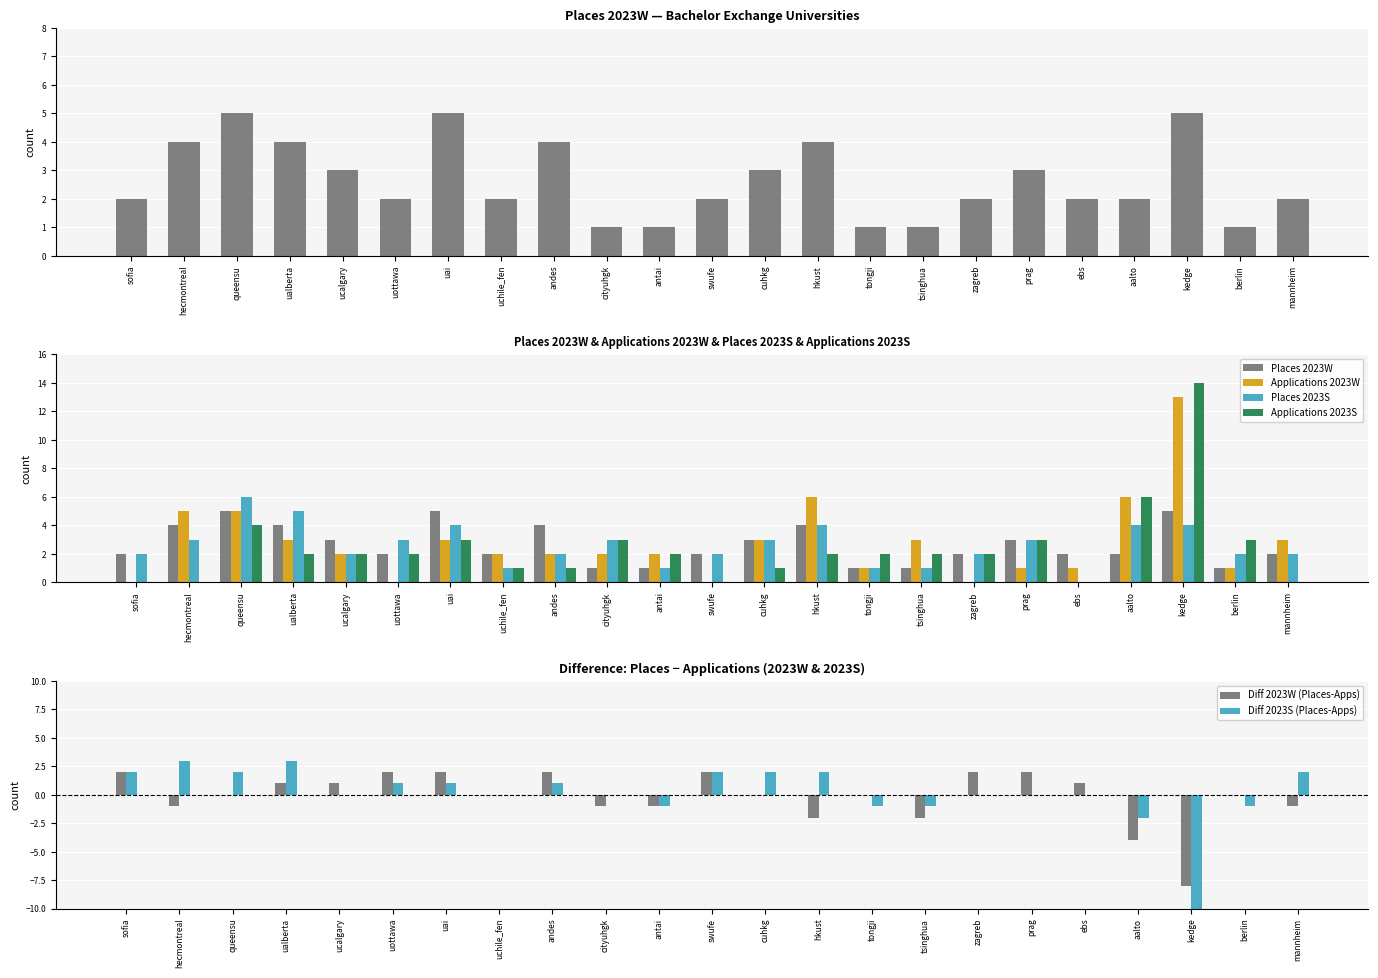

Reading right to left, list all the values displayed in this chart.

Places 2023W: mannheim=2	berlin=1	kedge=5	aalto=2	ebs=2	prag=3	zagreb=2	tsinghua=1	tongji=1	hkust=4	cuhkg=3	swufe=2	antai=1	cityuhgk=1	andes=4	uchile_fen=2	uai=5	uottawa=2	ucalgary=3	ualberta=4	queensu=5	hecmontreal=4	sofia=2
Applications 2023W: mannheim=3	berlin=1	kedge=13	aalto=6	ebs=1	prag=1	zagreb=0	tsinghua=3	tongji=1	hkust=6	cuhkg=3	swufe=0	antai=2	cityuhgk=2	andes=2	uchile_fen=2	uai=3	uottawa=0	ucalgary=2	ualberta=3	queensu=5	hecmontreal=5	sofia=0
Places 2023S: mannheim=2	berlin=2	kedge=4	aalto=4	ebs=0	prag=3	zagreb=2	tsinghua=1	tongji=1	hkust=4	cuhkg=3	swufe=2	antai=1	cityuhgk=3	andes=2	uchile_fen=1	uai=4	uottawa=3	ucalgary=2	ualberta=5	queensu=6	hecmontreal=3	sofia=2
Applications 2023S: mannheim=0	berlin=3	kedge=14	aalto=6	ebs=0	prag=3	zagreb=2	tsinghua=2	tongji=2	hkust=2	cuhkg=1	swufe=0	antai=2	cityuhgk=3	andes=1	uchile_fen=1	uai=3	uottawa=2	ucalgary=2	ualberta=2	queensu=4	hecmontreal=0	sofia=0
Diff 2023W (Places-Apps): mannheim=-1	berlin=0	kedge=-8	aalto=-4	ebs=1	prag=2	zagreb=2	tsinghua=-2	tongji=0	hkust=-2	cuhkg=0	swufe=2	antai=-1	cityuhgk=-1	andes=2	uchile_fen=0	uai=2	uottawa=2	ucalgary=1	ualberta=1	queensu=0	hecmontreal=-1	sofia=2
Diff 2023S (Places-Apps): mannheim=2	berlin=-1	kedge=-10	aalto=-2	ebs=0	prag=0	zagreb=0	tsinghua=-1	tongji=-1	hkust=2	cuhkg=2	swufe=2	antai=-1	cityuhgk=0	andes=1	uchile_fen=0	uai=1	uottawa=1	ucalgary=0	ualberta=3	queensu=2	hecmontreal=3	sofia=2